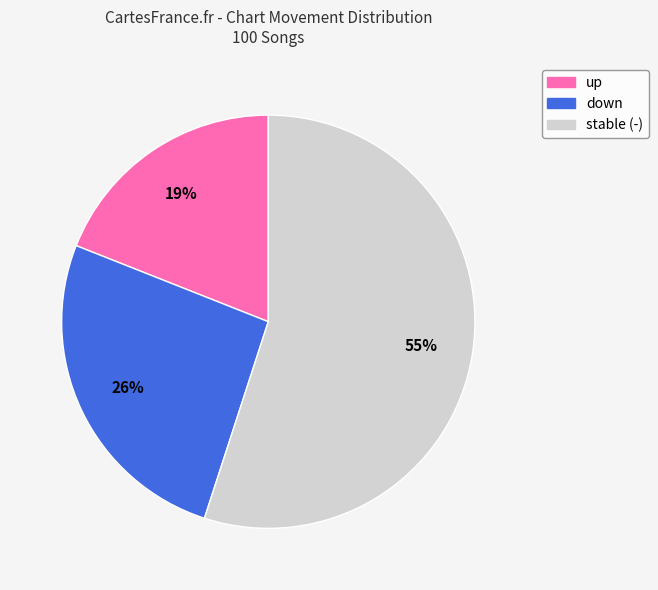

To the nearest percent, what is the difference between the largest and smallest slice percentages?

36%